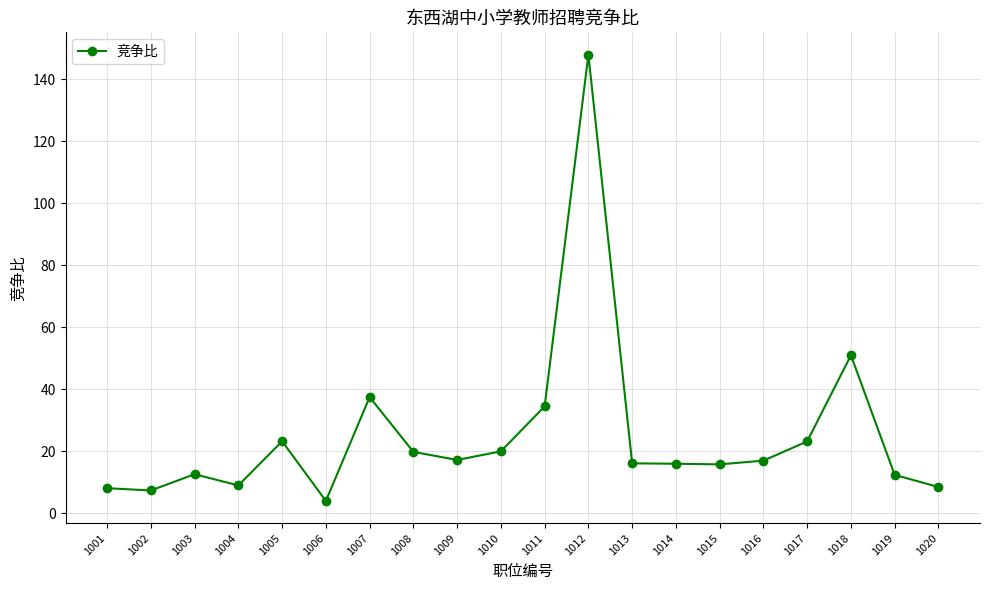

Does the chart have visible grid lines?

Yes